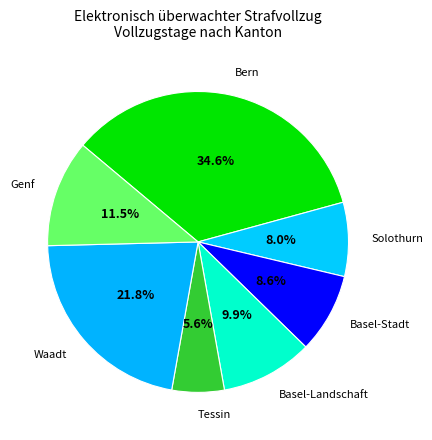

Which category has the biggest portion of the pie?

Bern